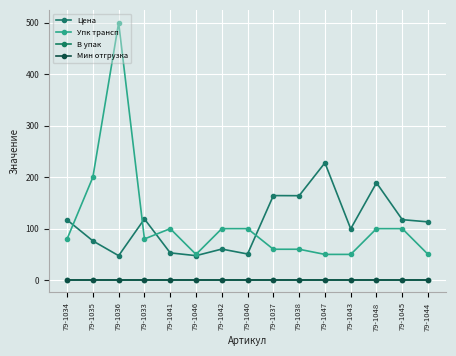

Does the chart have visible grid lines?

Yes